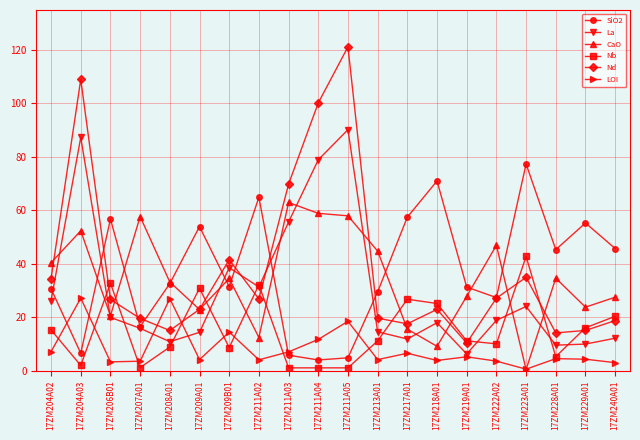

True or false: LOI and La intersect in this chart.

True